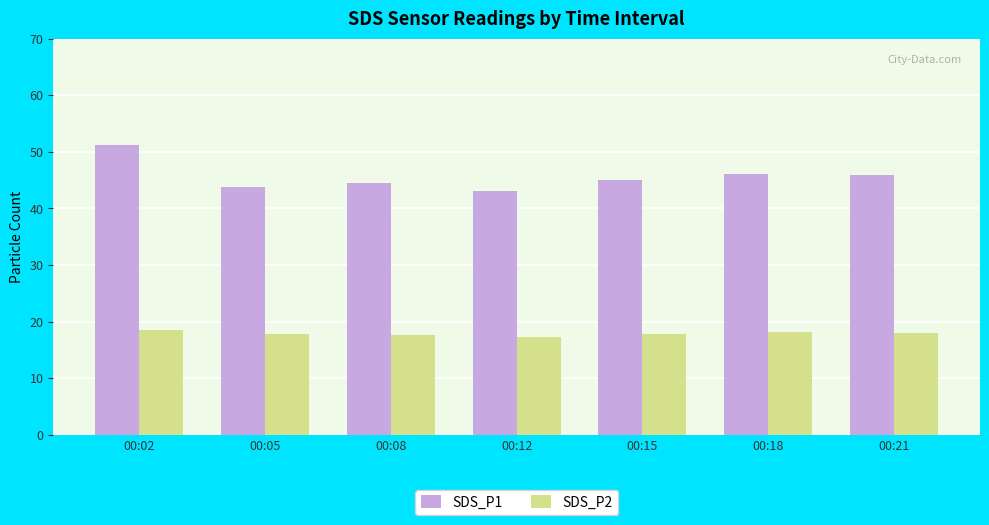

List the series in order of their peak value, highest first.

SDS_P1, SDS_P2